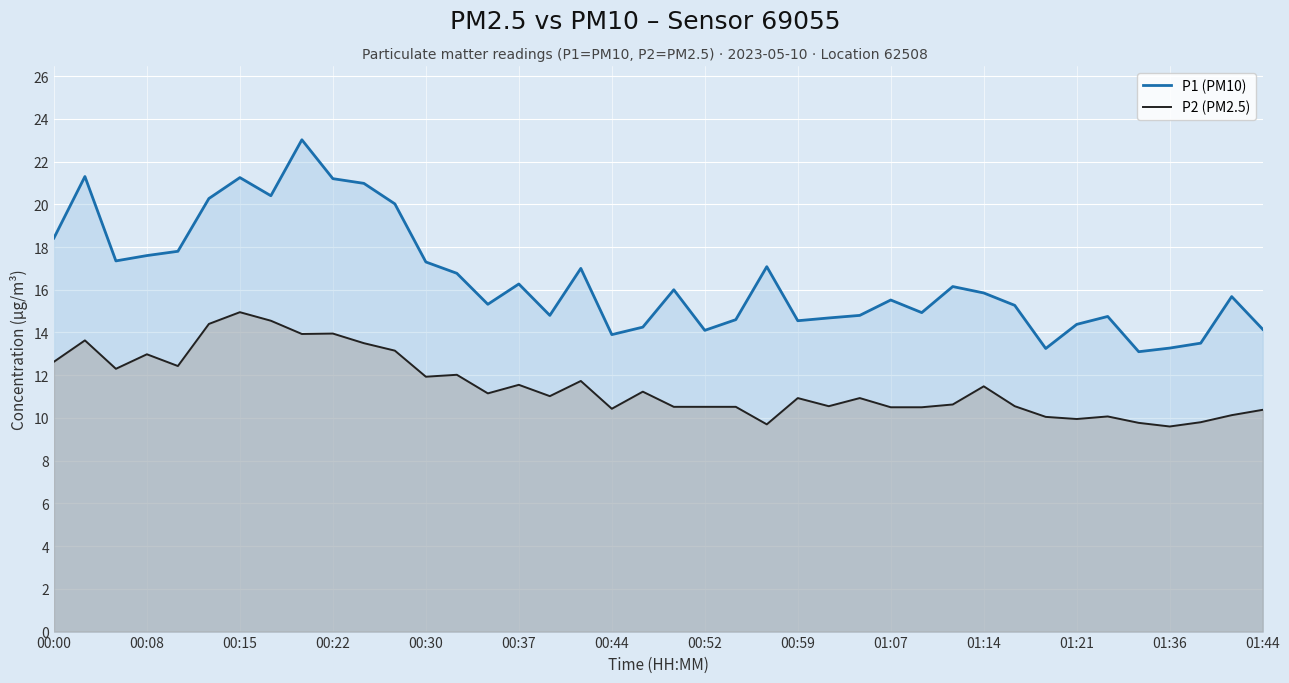

True or false: P2 (PM2.5) and P1 (PM10) cross at least once.

False